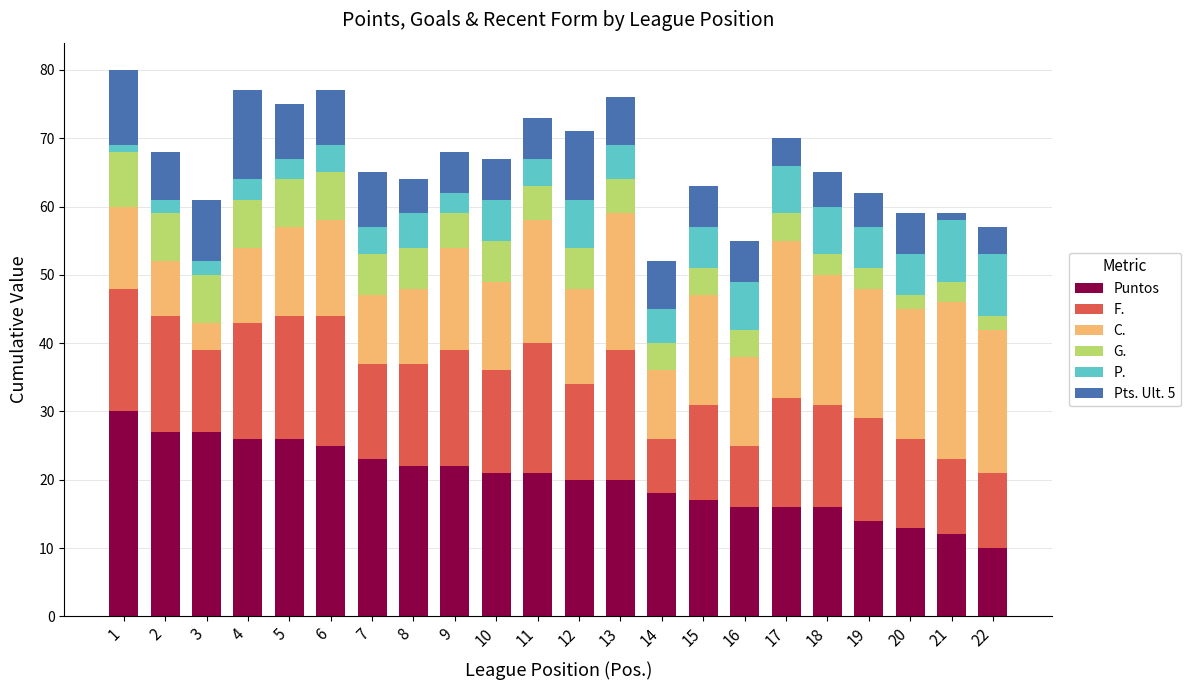

Which category has the lowest value in the Puntos series?

22